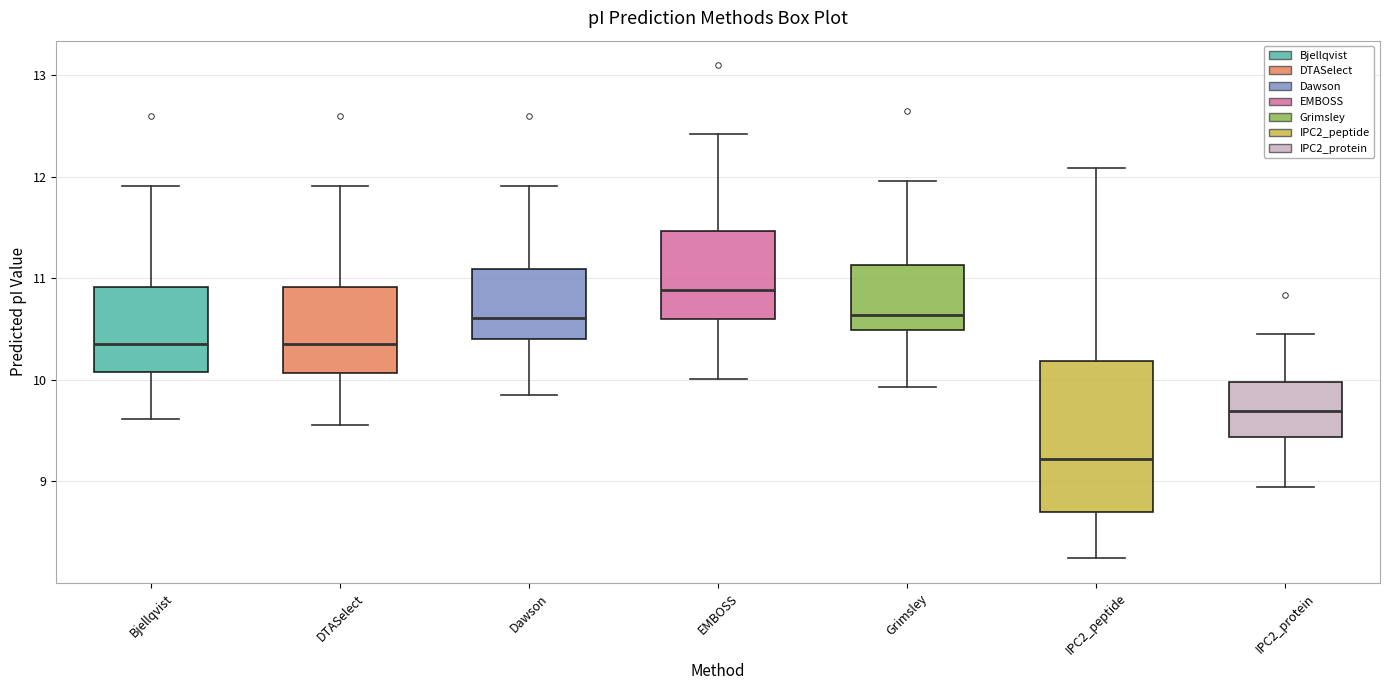

Reading left to right, read every box against the y-axis: the position of its median line, the range the box covers, and the ends of its whiskers. The values are not printed on the chart, so give them approximately, as read against the axis.

Bjellqvist: median 10.4, box 10.1 to 10.9, whiskers 9.6 to 11.9
DTASelect: median 10.4, box 10.1 to 10.9, whiskers 9.6 to 11.9
Dawson: median 10.6, box 10.4 to 11.1, whiskers 9.9 to 11.9
EMBOSS: median 10.9, box 10.6 to 11.5, whiskers 10.0 to 12.4
Grimsley: median 10.6, box 10.5 to 11.1, whiskers 9.9 to 12.0
IPC2_peptide: median 9.2, box 8.7 to 10.2, whiskers 8.2 to 12.1
IPC2_protein: median 9.7, box 9.4 to 10.0, whiskers 8.9 to 10.5